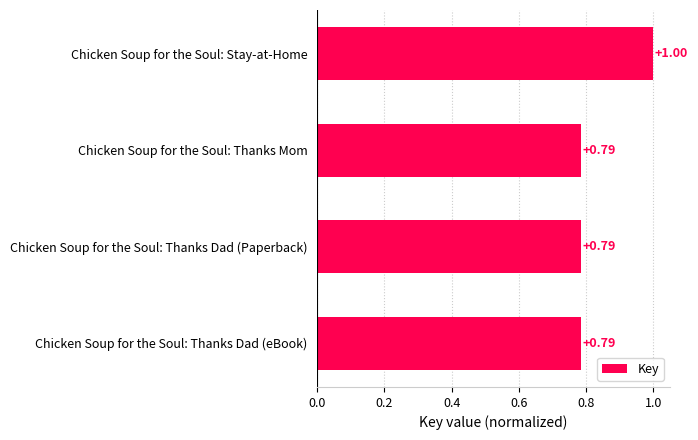

What is the label of the 4th bar from the top?

Chicken Soup for the Soul: Thanks Dad (eBook)